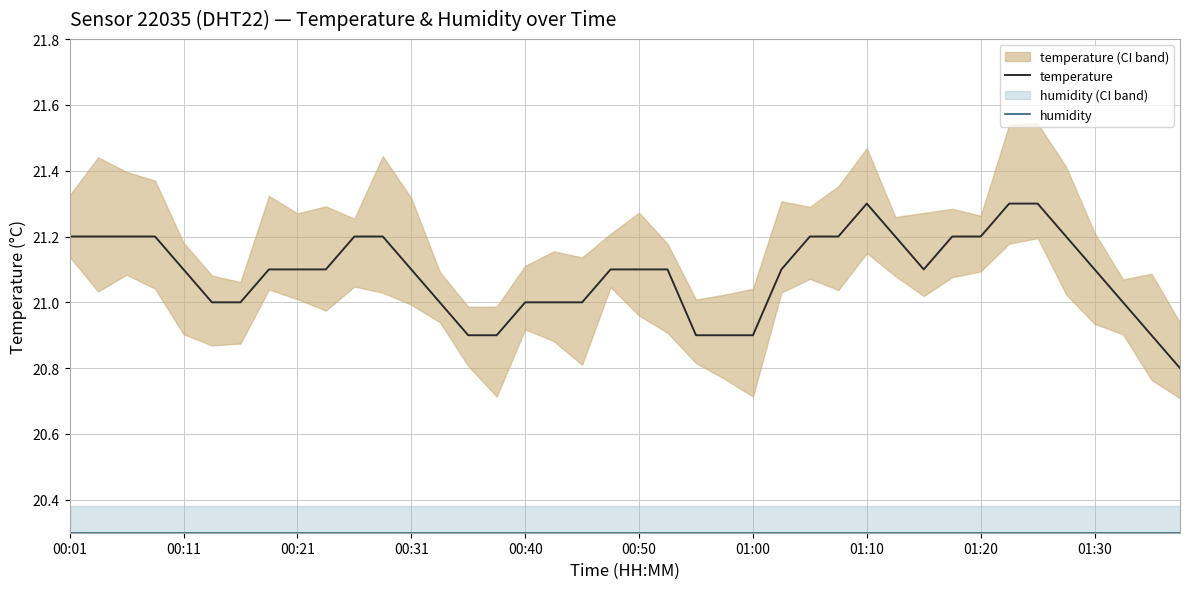

Reading left to right, list all the values displayed in this chart.

temperature: 21.2	21.2	21.2	21.2	21.1	21.0	21.0	21.1	21.1	21.1	21.2	21.2	21.1	21.0	20.9	20.9	21.0	21.0	21.0	21.1	21.1	21.1	20.9	20.9	20.9	21.1	21.2	21.2	21.3	21.2	21.1	21.2	21.2	21.3	21.3	21.2	21.1	21.0	20.9	20.8
humidity: 20.3	20.3	20.3	20.3	20.3	20.3	20.3	20.3	20.3	20.3	20.3	20.3	20.3	20.3	20.3	20.3	20.3	20.3	20.3	20.3	20.3	20.3	20.3	20.3	20.3	20.3	20.3	20.3	20.3	20.3	20.3	20.3	20.3	20.3	20.3	20.3	20.3	20.3	20.3	20.3